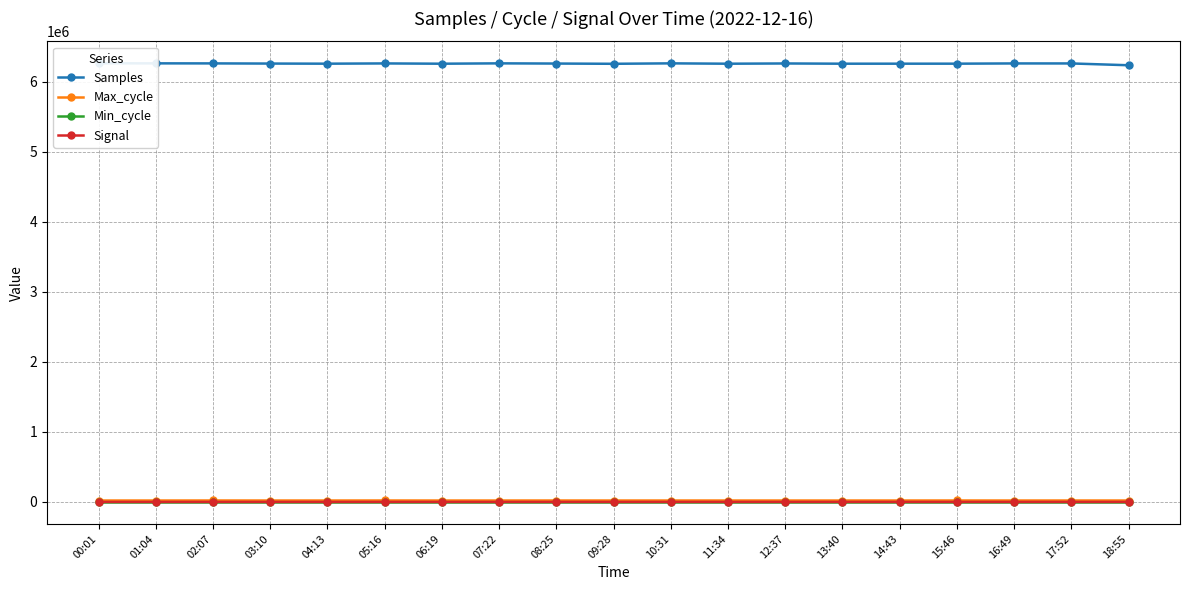

At which label does Max_cycle first exceed 19930?

02:07